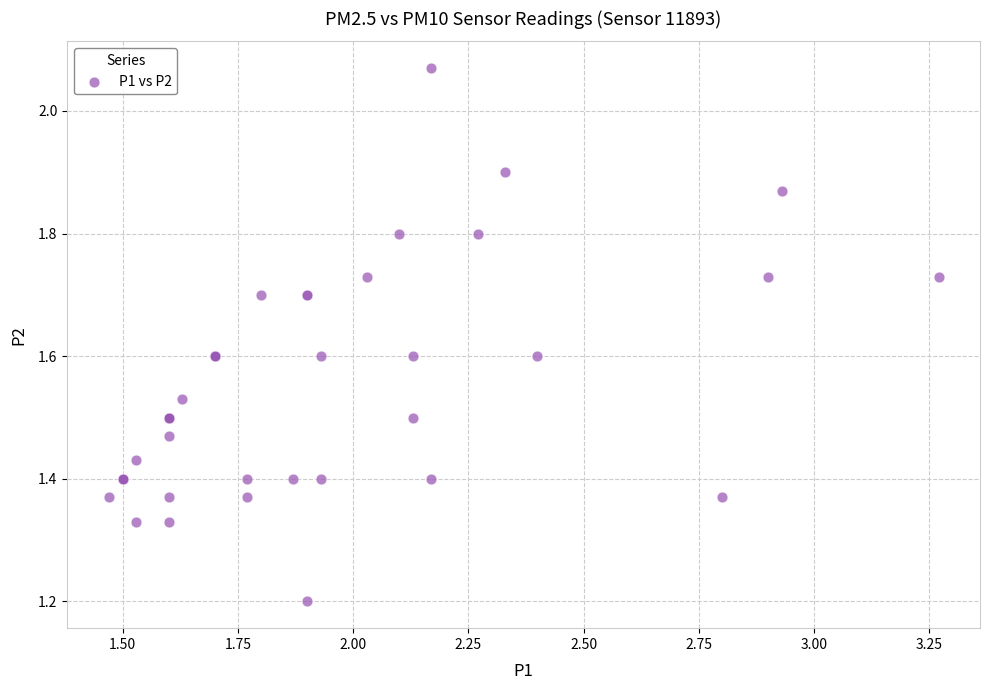

What Y value in the scatter plot is closest to 1?

1.2